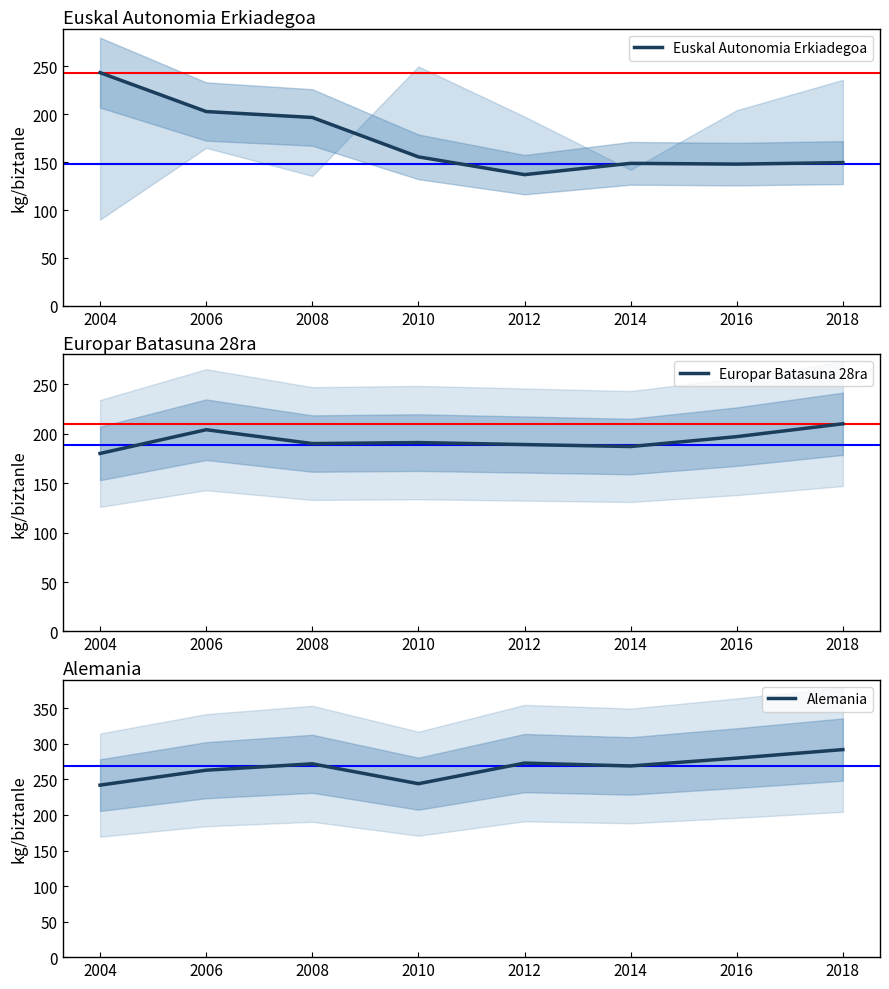

What is the sum of the Alemania values at 2012 and 2006?

536